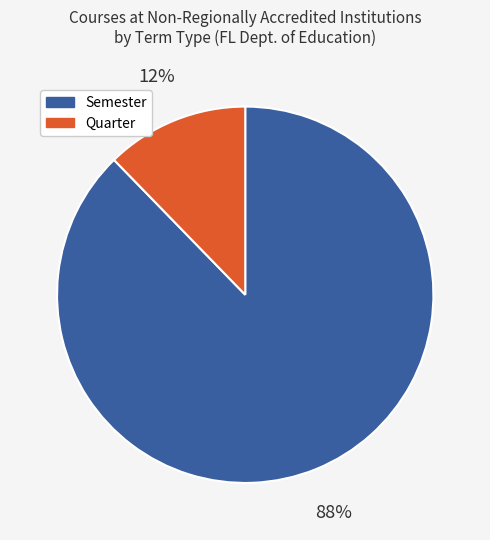

To the nearest percent, what is the average slice percentage?

50%